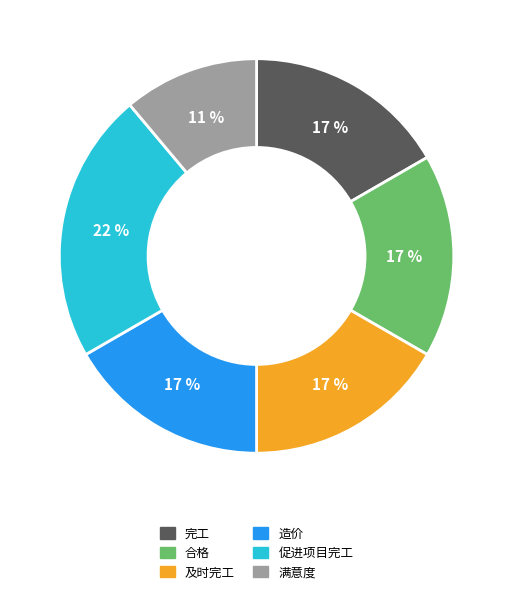

To the nearest percent, what is the difference between the largest and smallest slice percentages?

11%